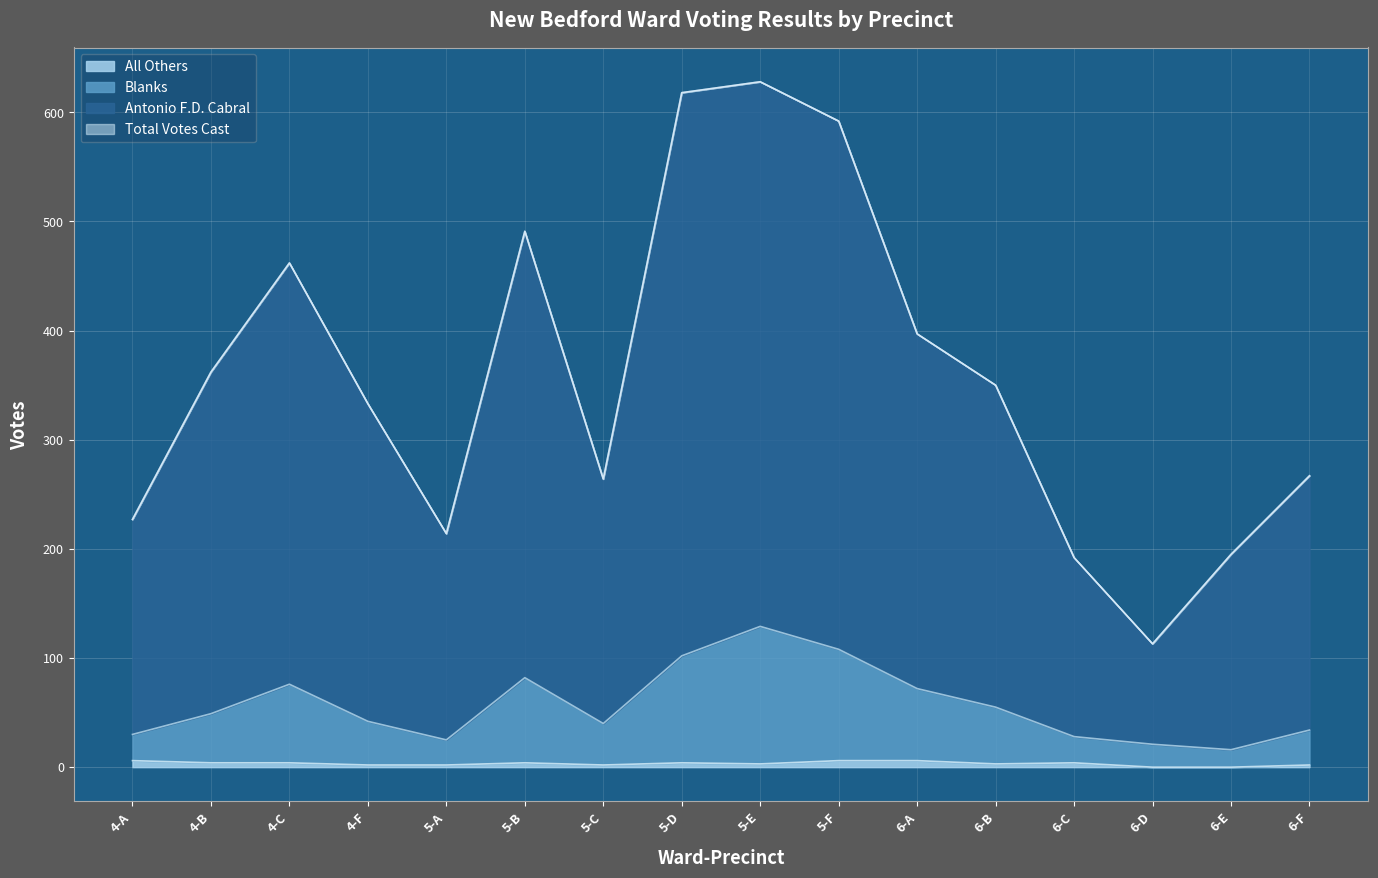

What are all the series names shown in the legend?

Antonio F.D. Cabral, Blanks, All Others, Total Votes Cast